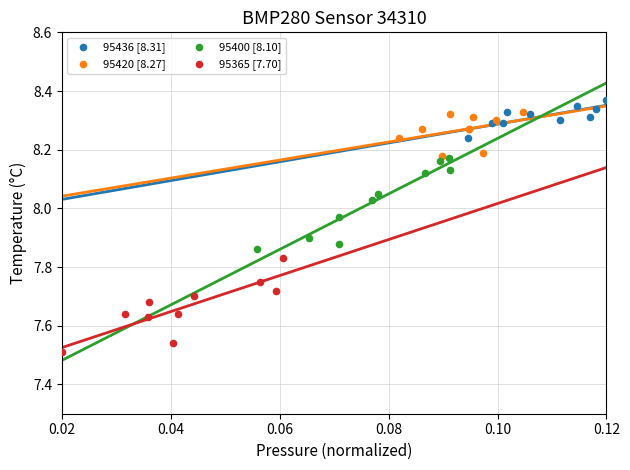

Which series reaches the minimum Y coordinate?

95365 [7.70]